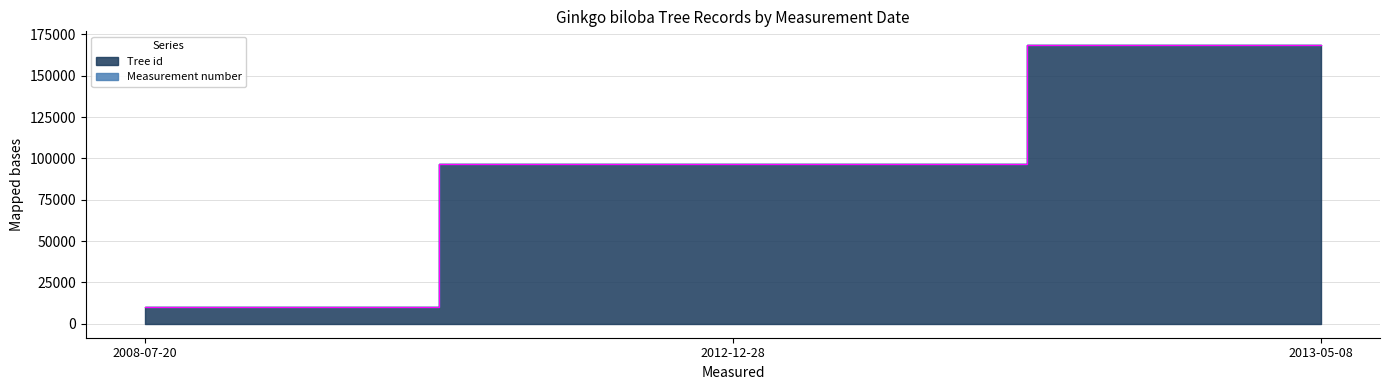

Where is the data nearest to the value 89277?

2012-12-28